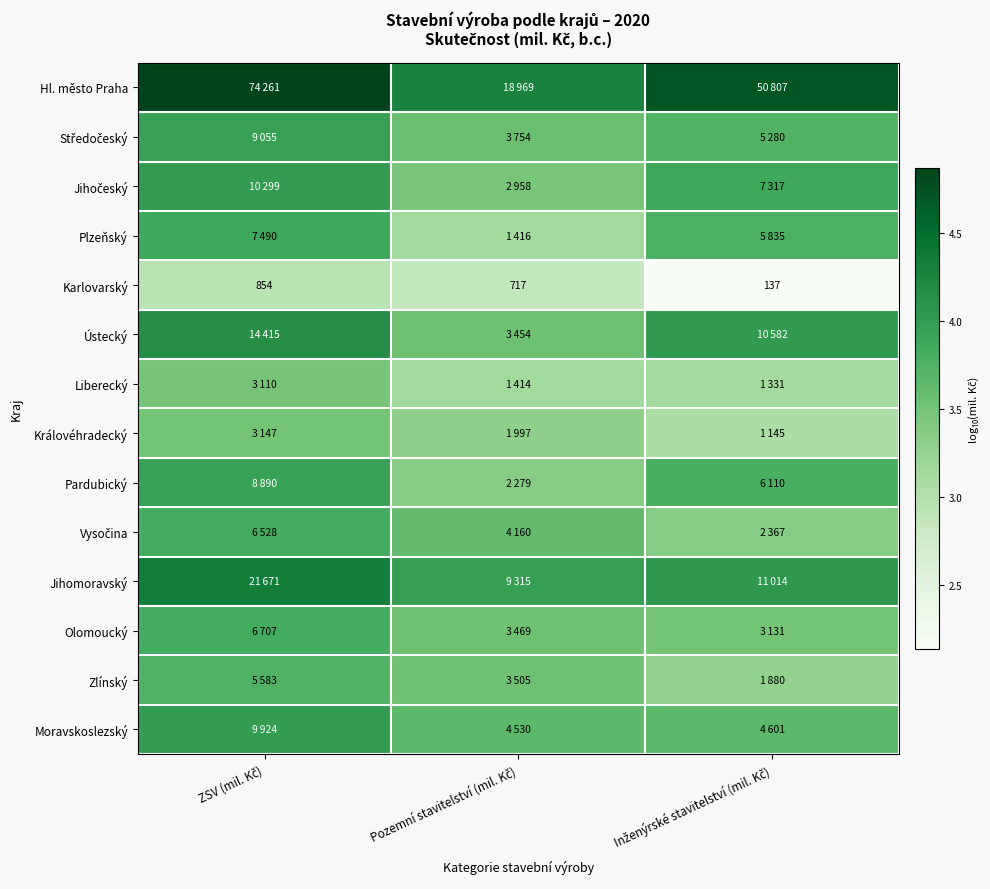

At which label is Pardubický closest to 3?

Pozemní stavitelství (mil. Kč)